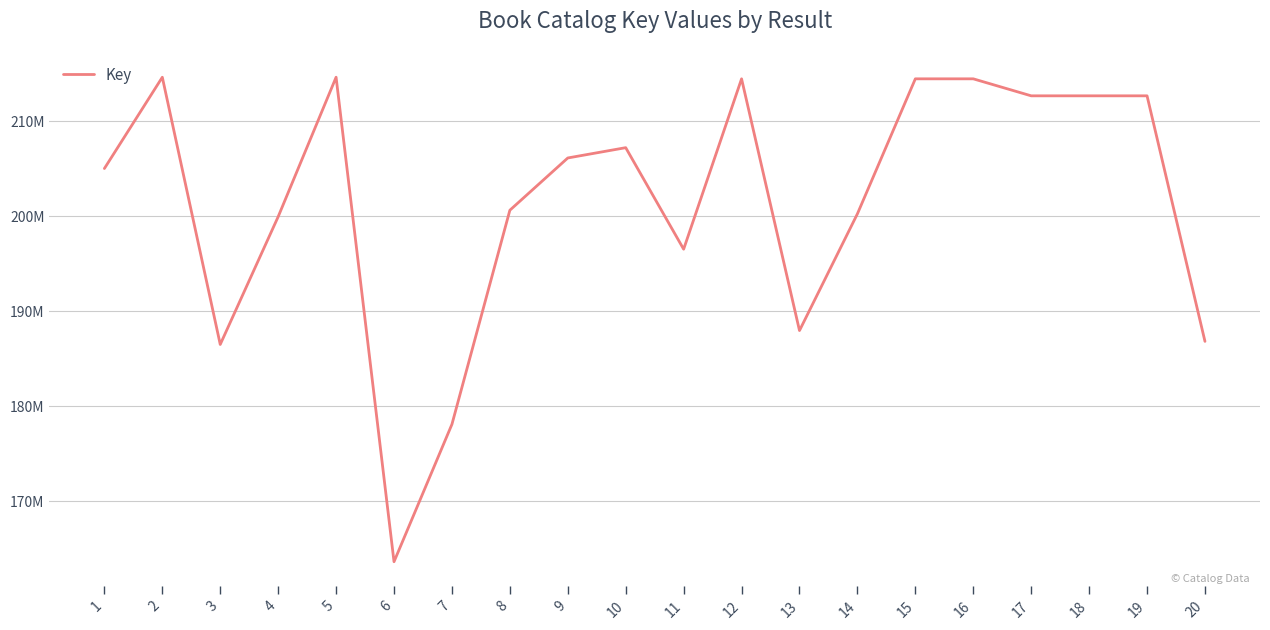

Where is the data nearest to the value 189118533?

13